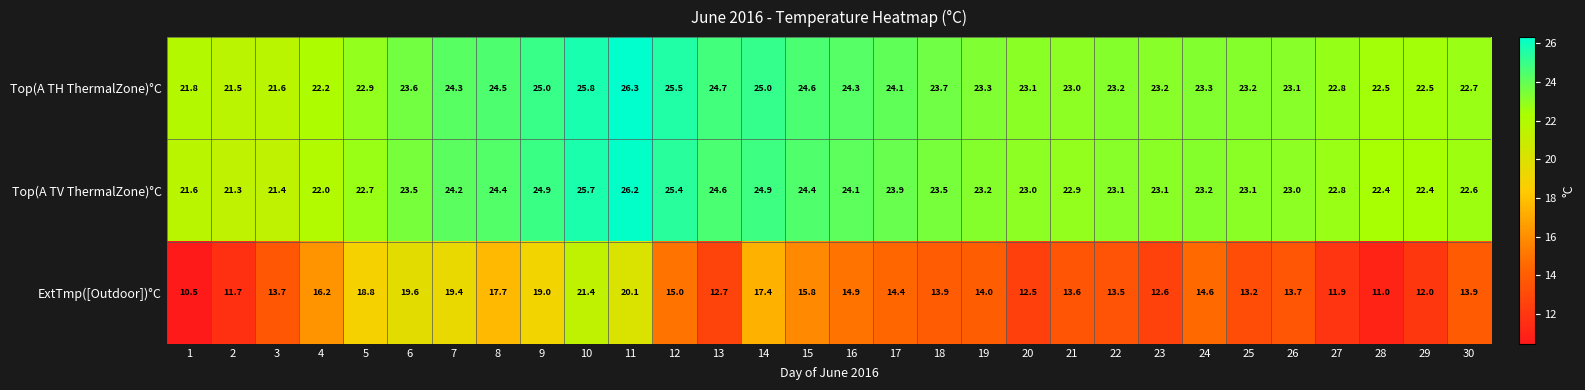

What is the lowest value of the Top(A TH ThermalZone)°C series?

21.5